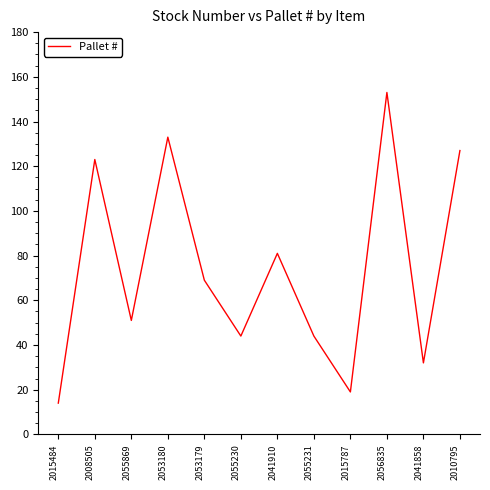

The value at 2055869 is 51. True or false?

True